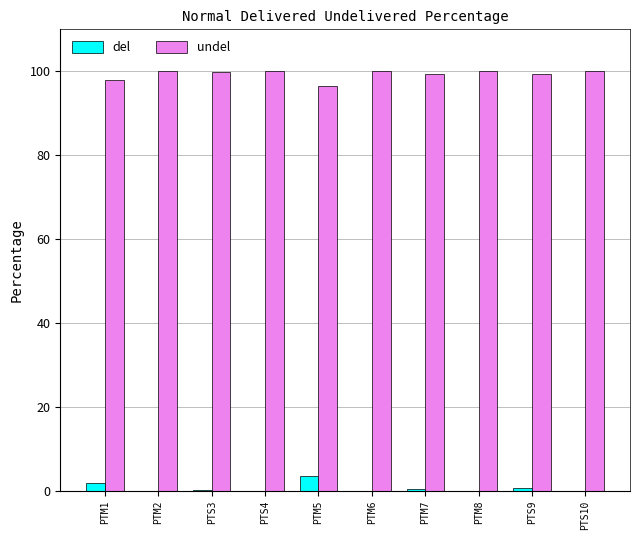

What is the average value of the del series?

0.7